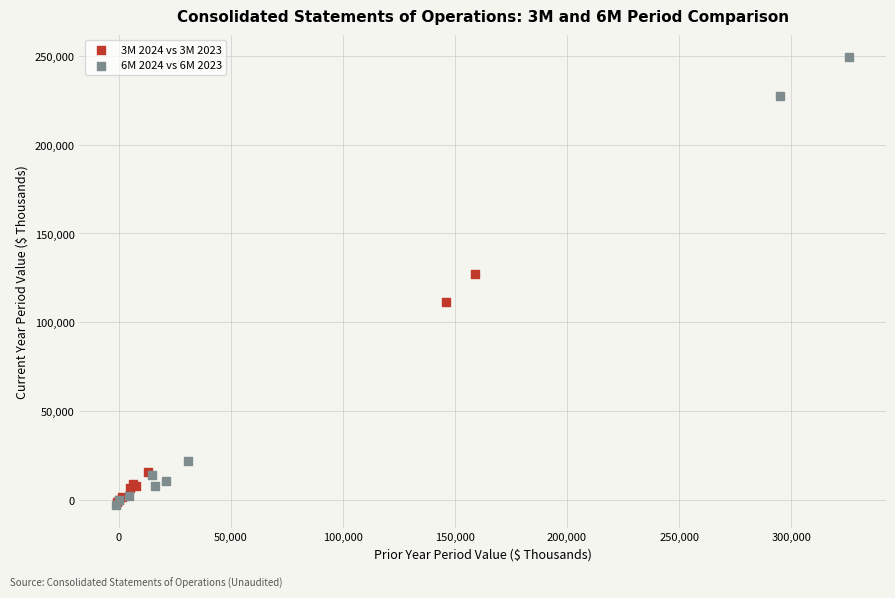

Which series reaches the maximum Y coordinate?

6M 2024 vs 6M 2023